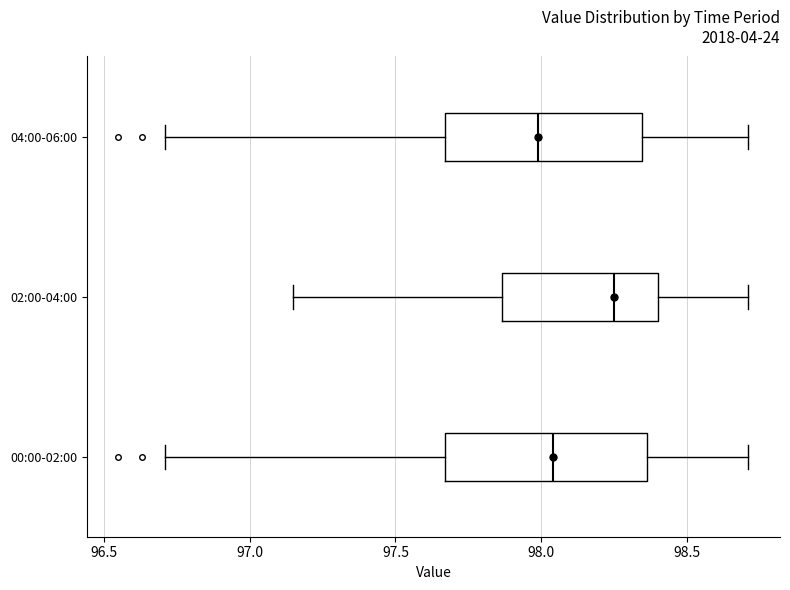

Reading bottom to top, read every box against the x-axis: the position of its median line, the range the box covers, and the ends of its whiskers. The values are not printed on the chart, so give them approximately, as read against the axis.

00:00-02:00: median 98.05, box 97.65 to 98.35, whiskers 96.70 to 98.70
02:00-04:00: median 98.25, box 97.85 to 98.40, whiskers 97.15 to 98.70
04:00-06:00: median 98.00, box 97.65 to 98.35, whiskers 96.70 to 98.70